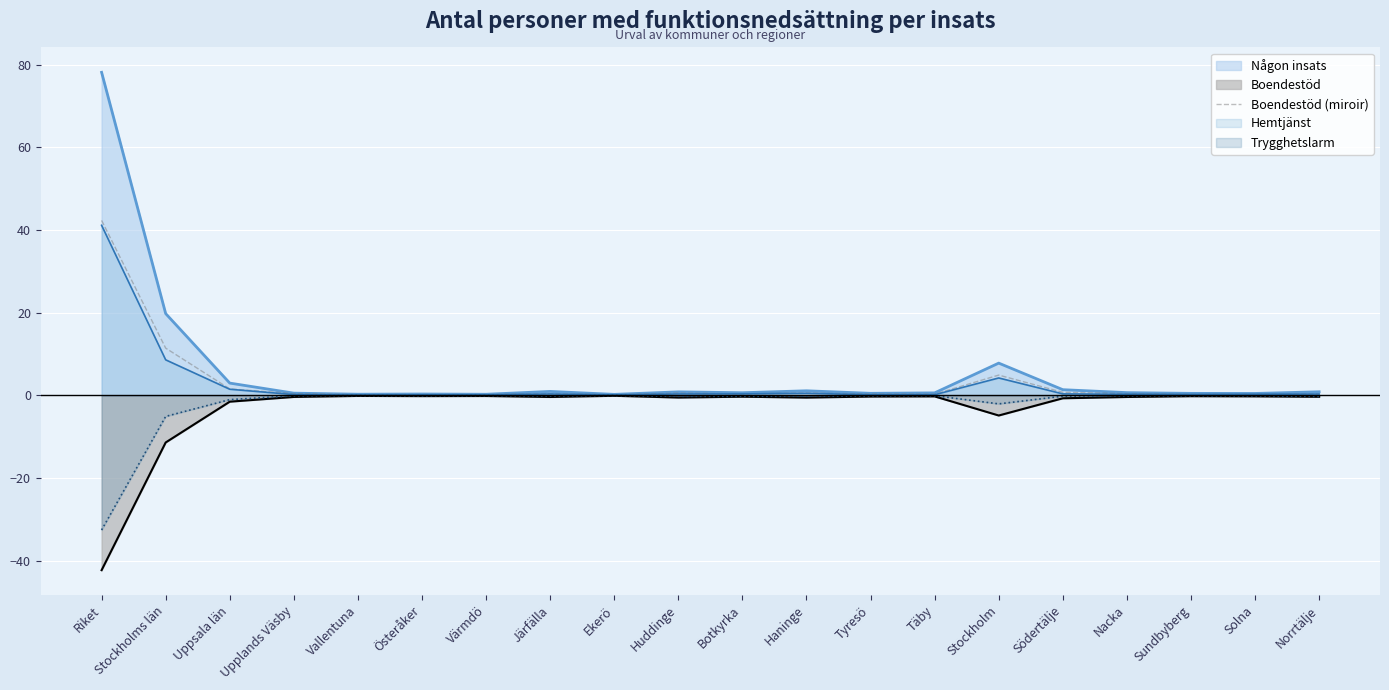

True or false: the data shows 0.7 at Nacka.

False